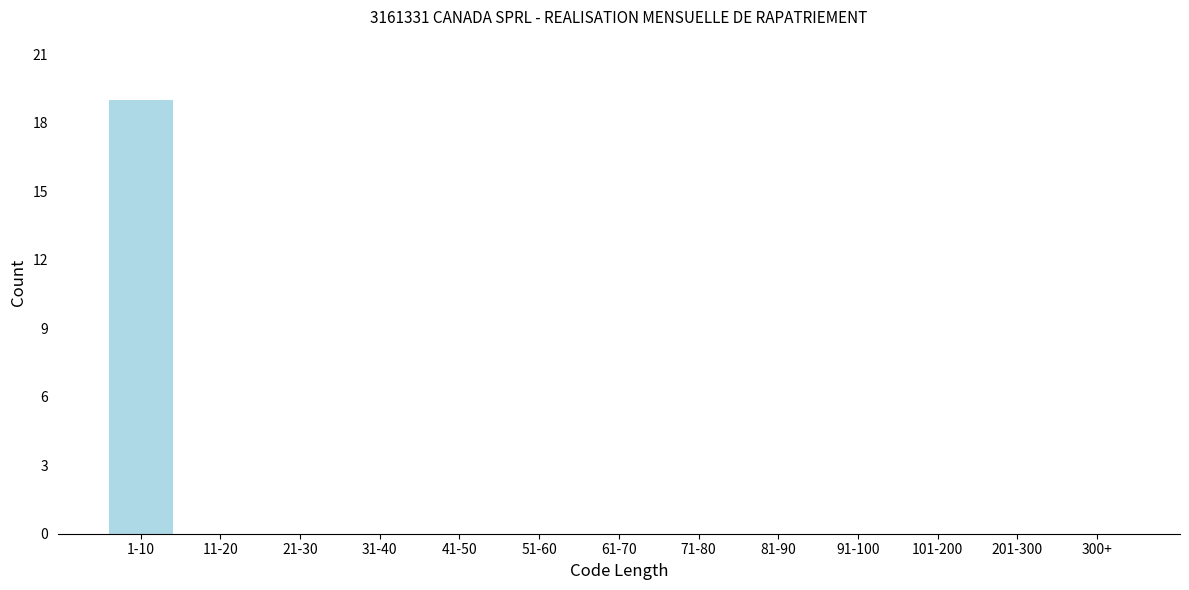

Reading left to right, what are all the values shown in this chart?

1-10=19	11-20=0	21-30=0	31-40=0	41-50=0	51-60=0	61-70=0	71-80=0	81-90=0	91-100=0	101-200=0	201-300=0	300+=0